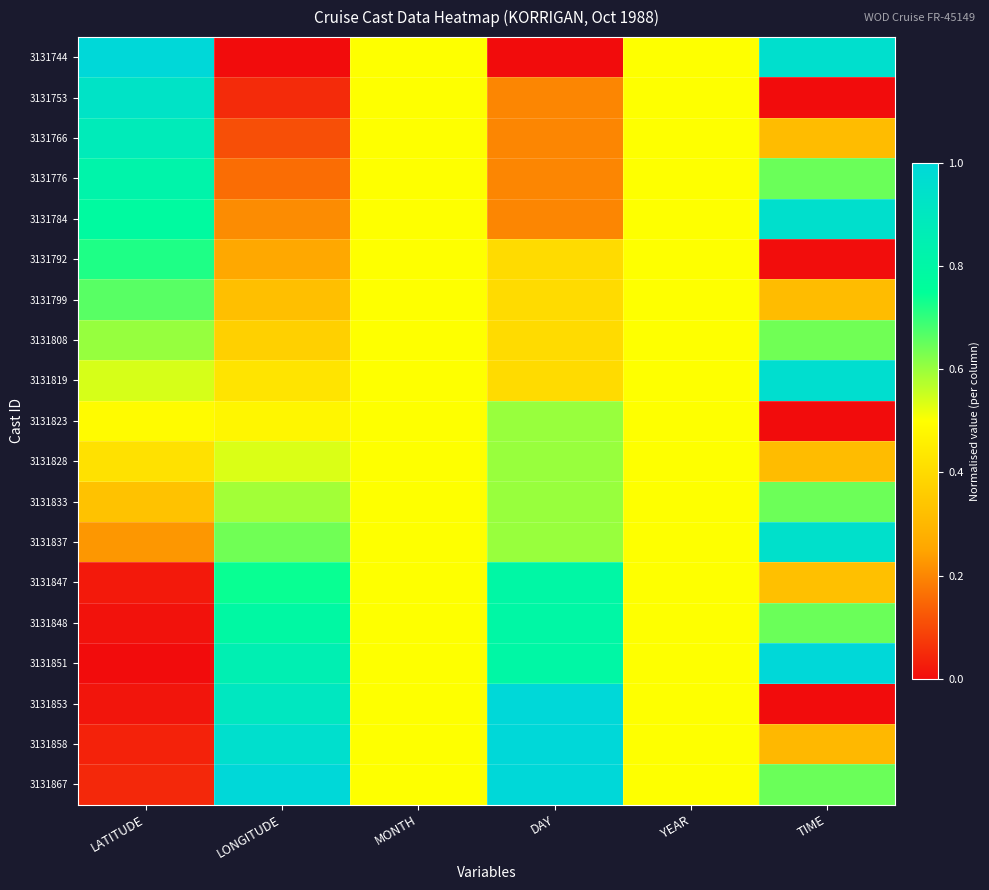

Reading left to right, list all the values displayed in this chart.

3131744: LATITUDE=1.0	LONGITUDE=0.0	MONTH=0.5	DAY=0.0	YEAR=0.5	TIME=1.0
3131753: LATITUDE=0.9	LONGITUDE=0.1	MONTH=0.5	DAY=0.2	YEAR=0.5	TIME=0.0
3131766: LATITUDE=0.9	LONGITUDE=0.1	MONTH=0.5	DAY=0.2	YEAR=0.5	TIME=0.3
3131776: LATITUDE=0.8	LONGITUDE=0.2	MONTH=0.5	DAY=0.2	YEAR=0.5	TIME=0.6
3131784: LATITUDE=0.8	LONGITUDE=0.2	MONTH=0.5	DAY=0.2	YEAR=0.5	TIME=1.0
3131792: LATITUDE=0.7	LONGITUDE=0.3	MONTH=0.5	DAY=0.4	YEAR=0.5	TIME=0.0
3131799: LATITUDE=0.7	LONGITUDE=0.3	MONTH=0.5	DAY=0.4	YEAR=0.5	TIME=0.3
3131808: LATITUDE=0.6	LONGITUDE=0.4	MONTH=0.5	DAY=0.4	YEAR=0.5	TIME=0.6
3131819: LATITUDE=0.5	LONGITUDE=0.4	MONTH=0.5	DAY=0.4	YEAR=0.5	TIME=1.0
3131823: LATITUDE=0.5	LONGITUDE=0.5	MONTH=0.5	DAY=0.6	YEAR=0.5	TIME=0.0
3131828: LATITUDE=0.4	LONGITUDE=0.5	MONTH=0.5	DAY=0.6	YEAR=0.5	TIME=0.3
3131833: LATITUDE=0.3	LONGITUDE=0.6	MONTH=0.5	DAY=0.6	YEAR=0.5	TIME=0.6
3131837: LATITUDE=0.2	LONGITUDE=0.6	MONTH=0.5	DAY=0.6	YEAR=0.5	TIME=0.9
3131847: LATITUDE=0.0	LONGITUDE=0.7	MONTH=0.5	DAY=0.8	YEAR=0.5	TIME=0.3
3131848: LATITUDE=0.0	LONGITUDE=0.8	MONTH=0.5	DAY=0.8	YEAR=0.5	TIME=0.6
3131851: LATITUDE=0.0	LONGITUDE=0.9	MONTH=0.5	DAY=0.8	YEAR=0.5	TIME=1.0
3131853: LATITUDE=0.0	LONGITUDE=0.9	MONTH=0.5	DAY=1.0	YEAR=0.5	TIME=0.0
3131858: LATITUDE=0.0	LONGITUDE=1.0	MONTH=0.5	DAY=1.0	YEAR=0.5	TIME=0.3
3131867: LATITUDE=0.0	LONGITUDE=1.0	MONTH=0.5	DAY=1.0	YEAR=0.5	TIME=0.6